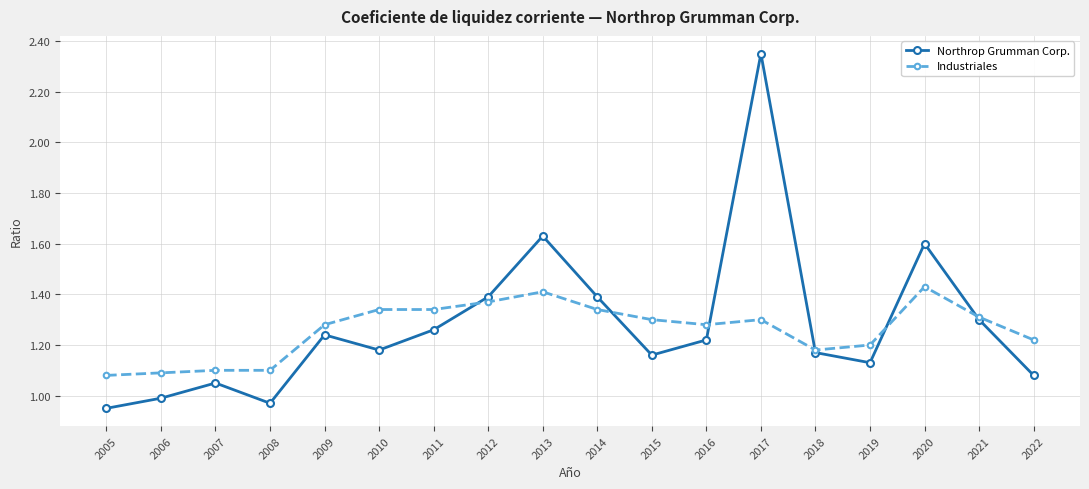

At 2011, list the series in order from largest to smallest.

Industriales, Northrop Grumman Corp.